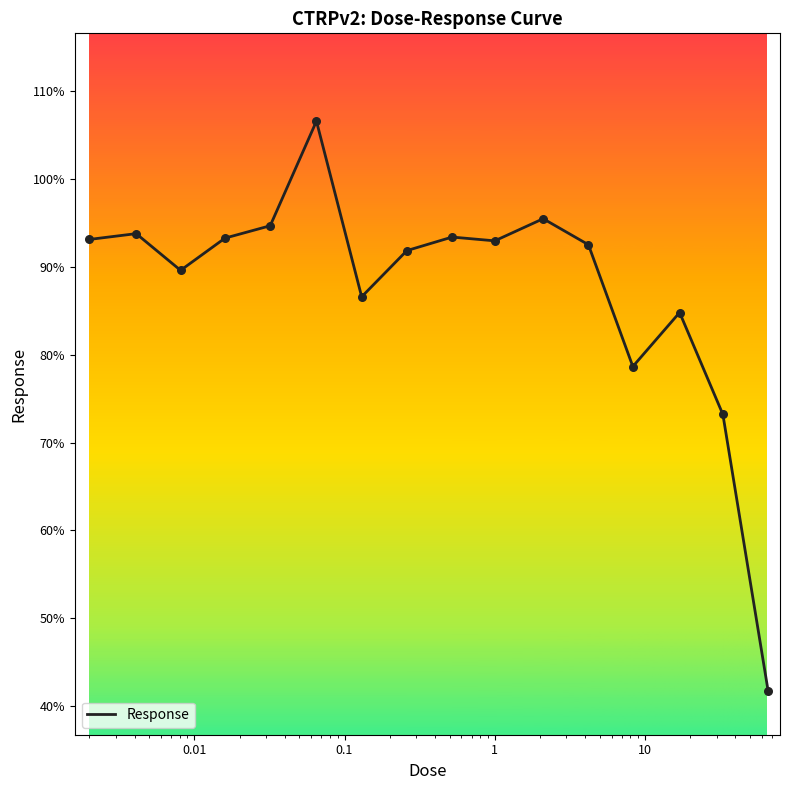

What is the minimum value shown in the chart?

41.7